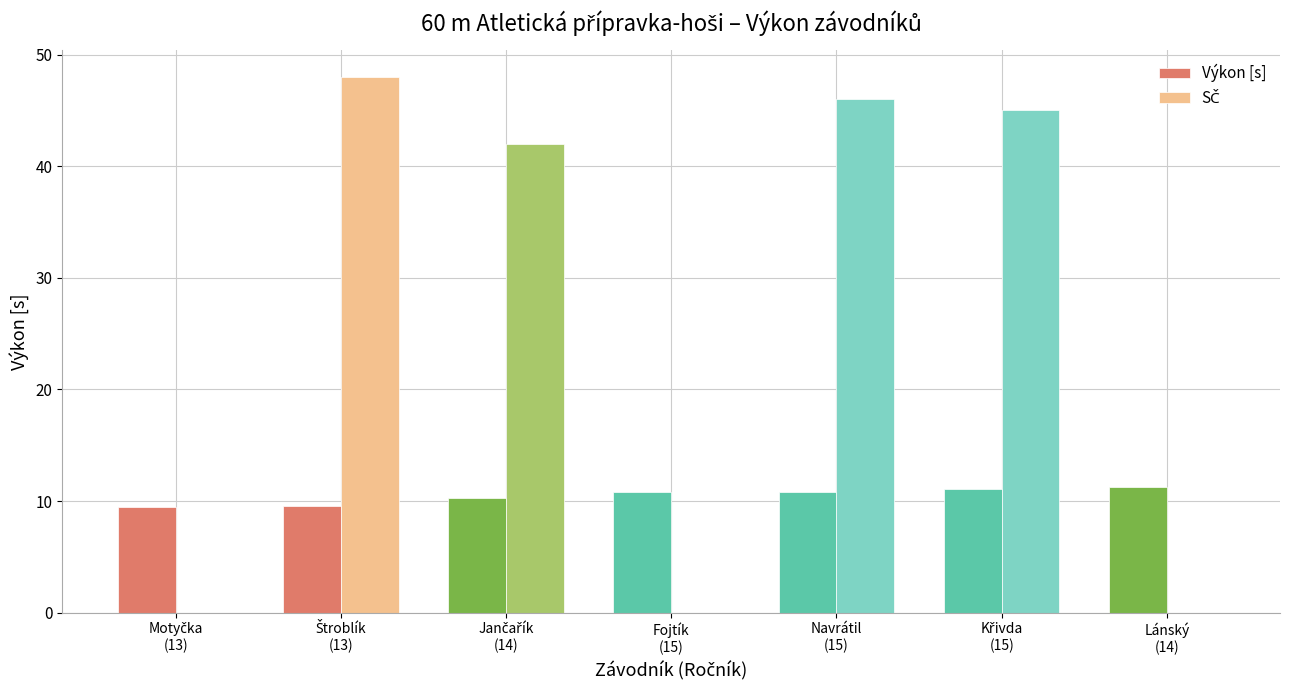

Count the number of data series in this chart.

2